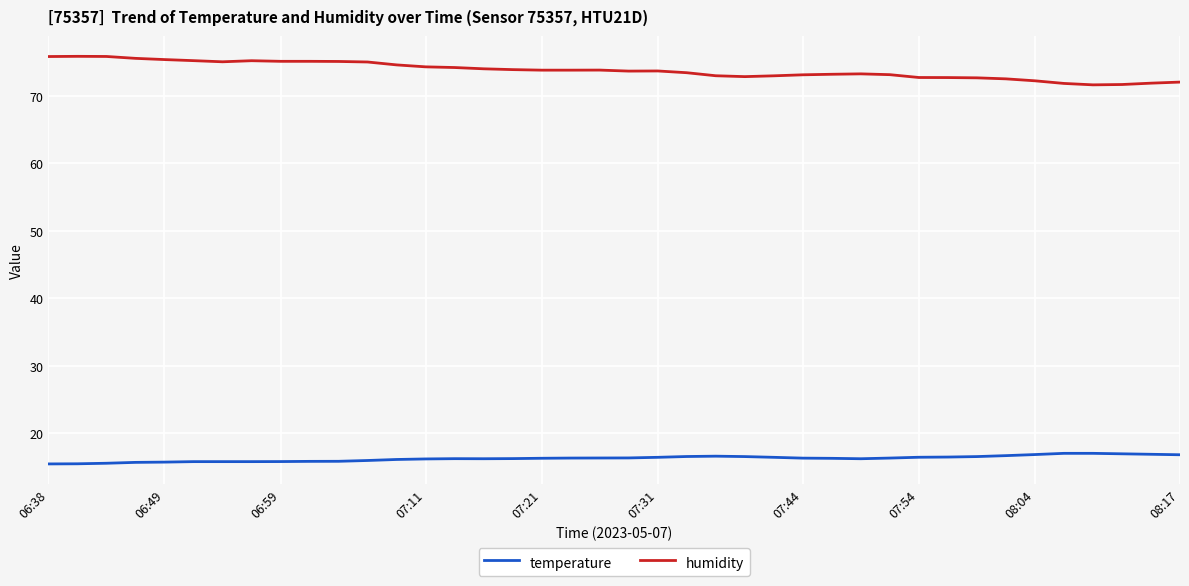

What is the difference between the maximum and minimum values in the temperature series?

1.6